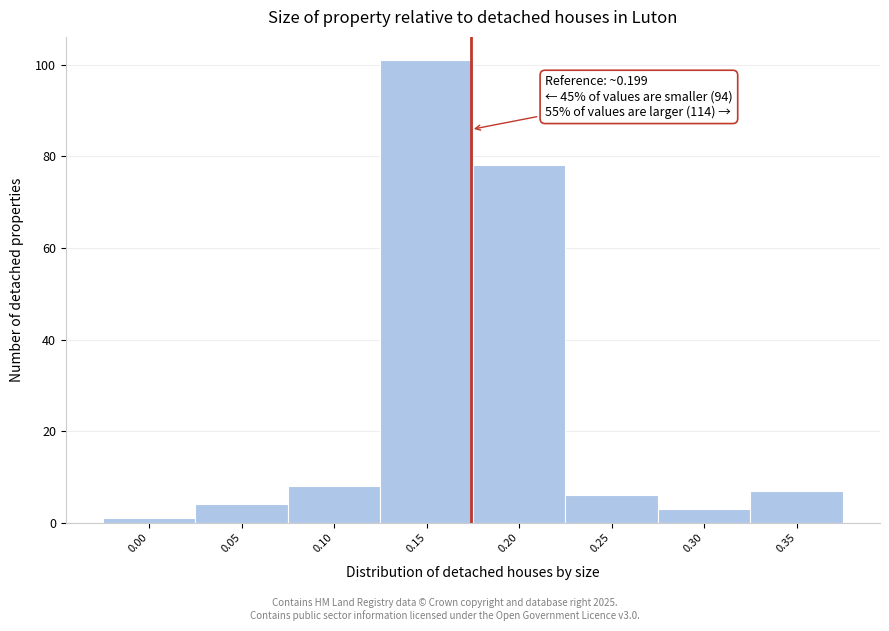

Reading right to left, what are all the values shown in this chart?

0.35=7	0.30=3	0.25=6	0.20=78	0.15=101	0.10=8	0.05=4	0.00=1